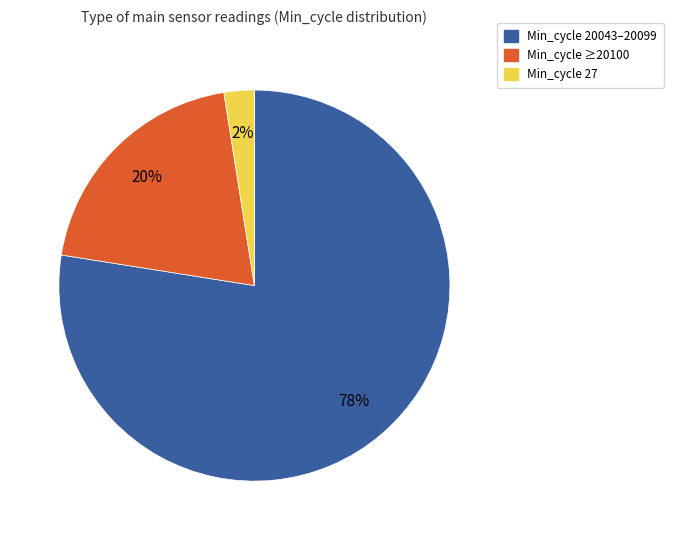

Rank the categories by value from lowest to highest.

Min_cycle 27, Min_cycle ≥20100, Min_cycle 20043–20099